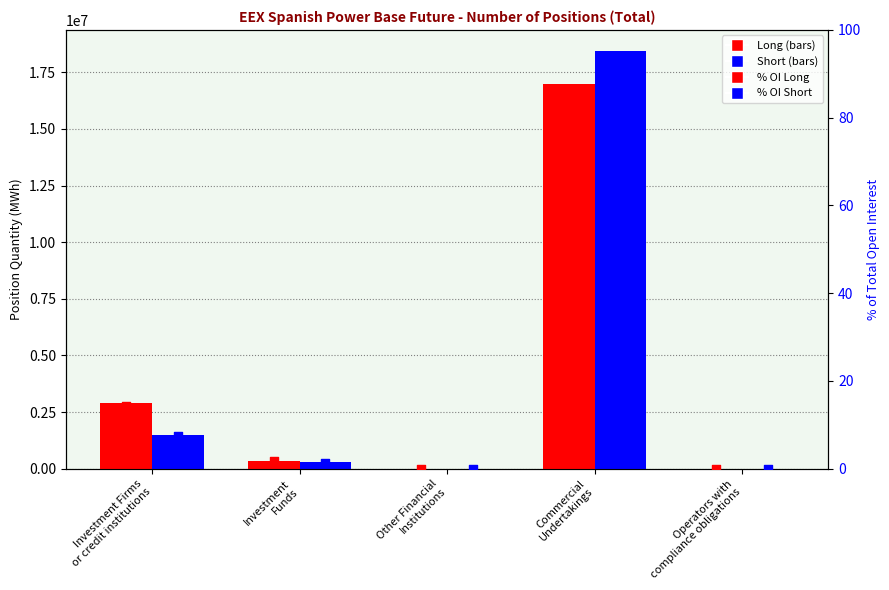

Is the value of % Open Interest Short at Commercial
Undertakings greater than the value of % Open Interest Long at Commercial
Undertakings?

Yes